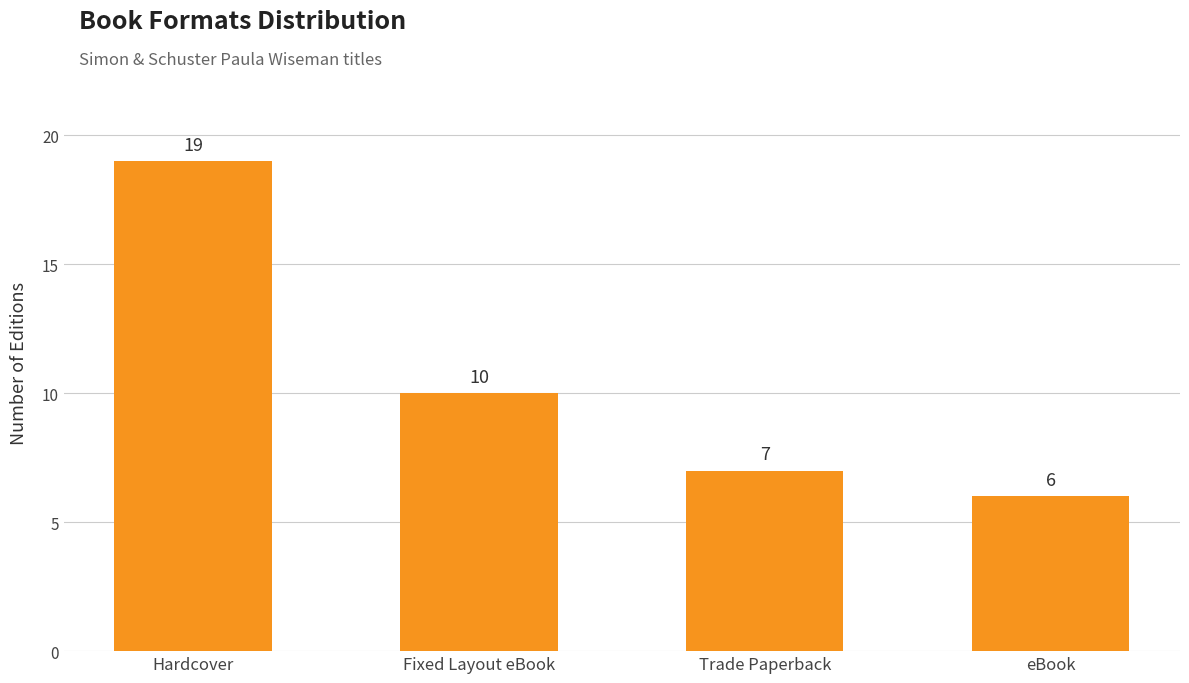

List the labels in order of value, smallest first.

eBook, Trade Paperback, Fixed Layout eBook, Hardcover